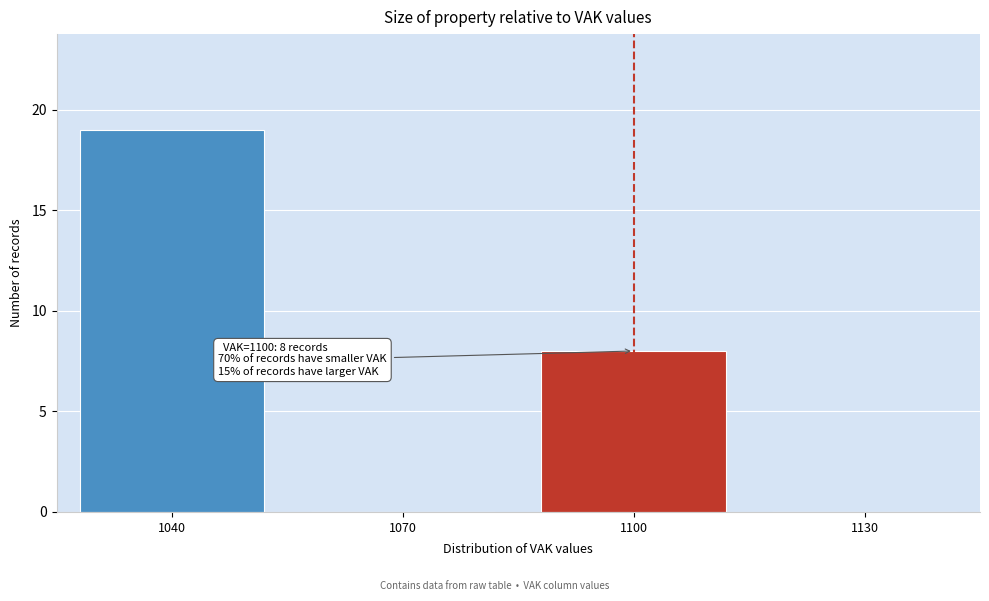

Reading left to right, transcribe all the data shown in this chart.

1040=19	1070=0	1100=8	1130=0